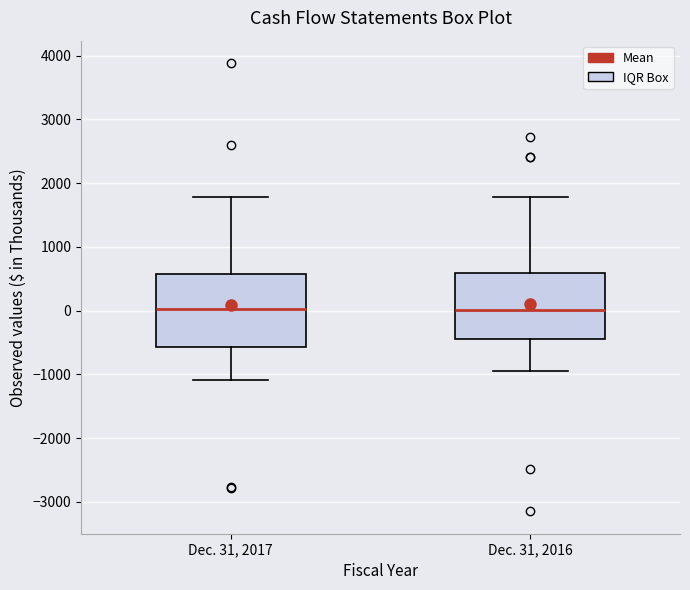

Which box is the tallest, from its lower edge to its upper edge?

Dec. 31, 2017